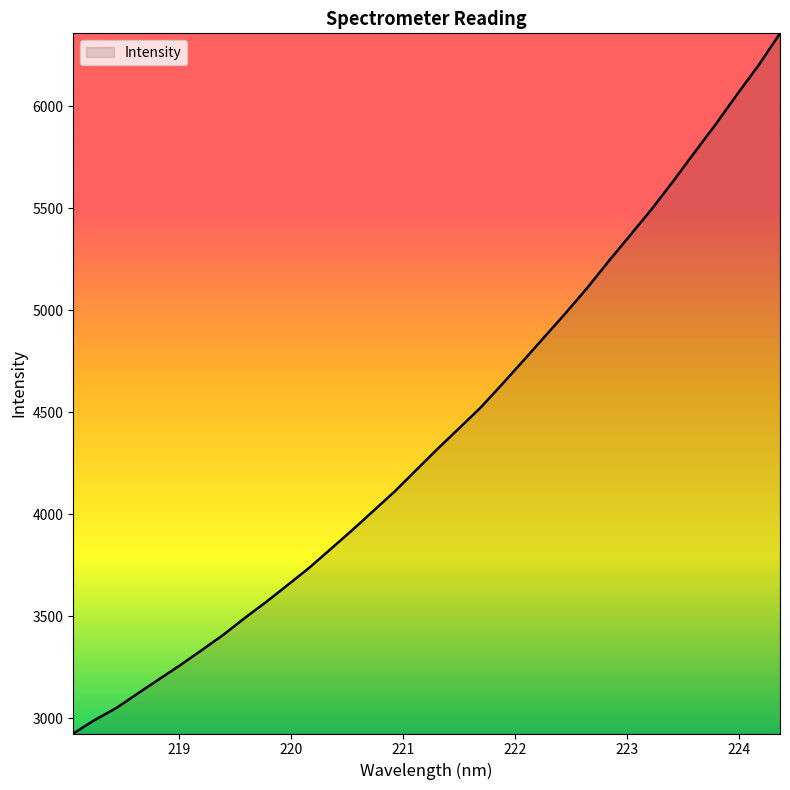

What is the difference between the maximum and minimum values?

3433.9